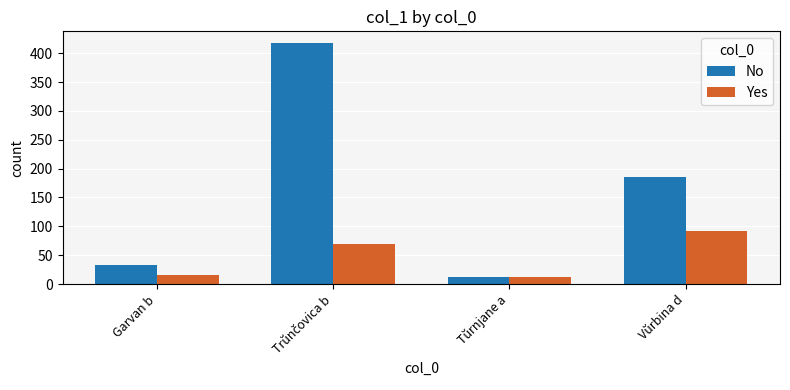

At which label is No closest to 214?

Vŭrbina d